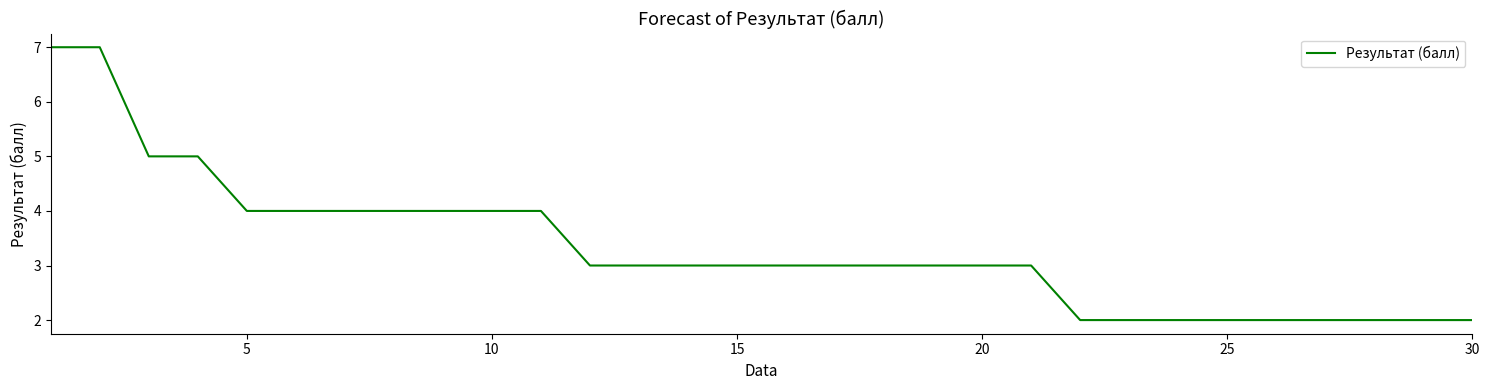

What is the sum of all values?

100